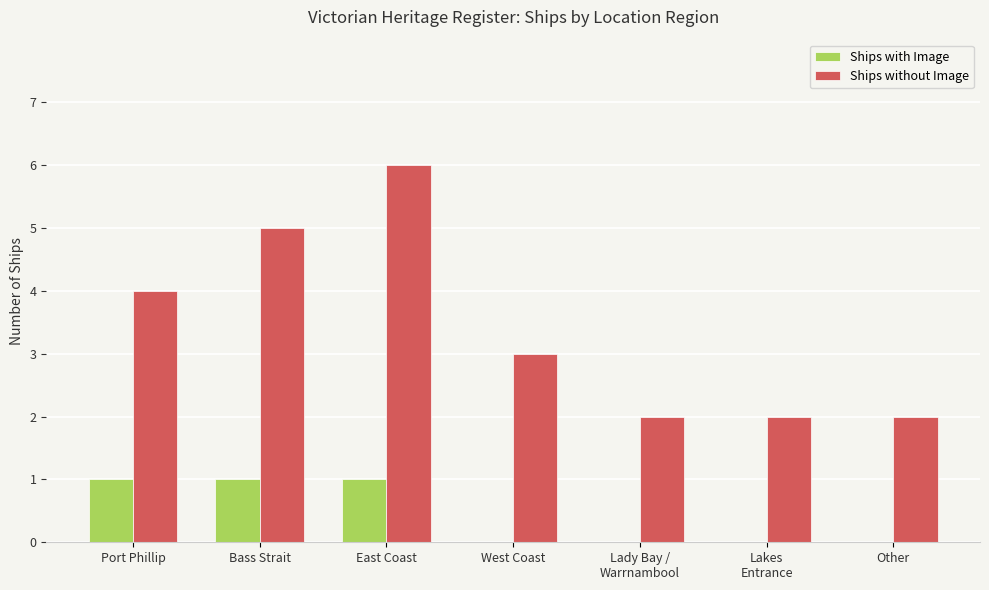

Reading left to right, transcribe all the data shown in this chart.

Ships with Image: Port Phillip=1	Bass Strait=1	East Coast=1	West Coast=0	Lady Bay /
Warrnambool=0	Lakes
Entrance=0	Other=0
Ships without Image: Port Phillip=4	Bass Strait=5	East Coast=6	West Coast=3	Lady Bay /
Warrnambool=2	Lakes
Entrance=2	Other=2